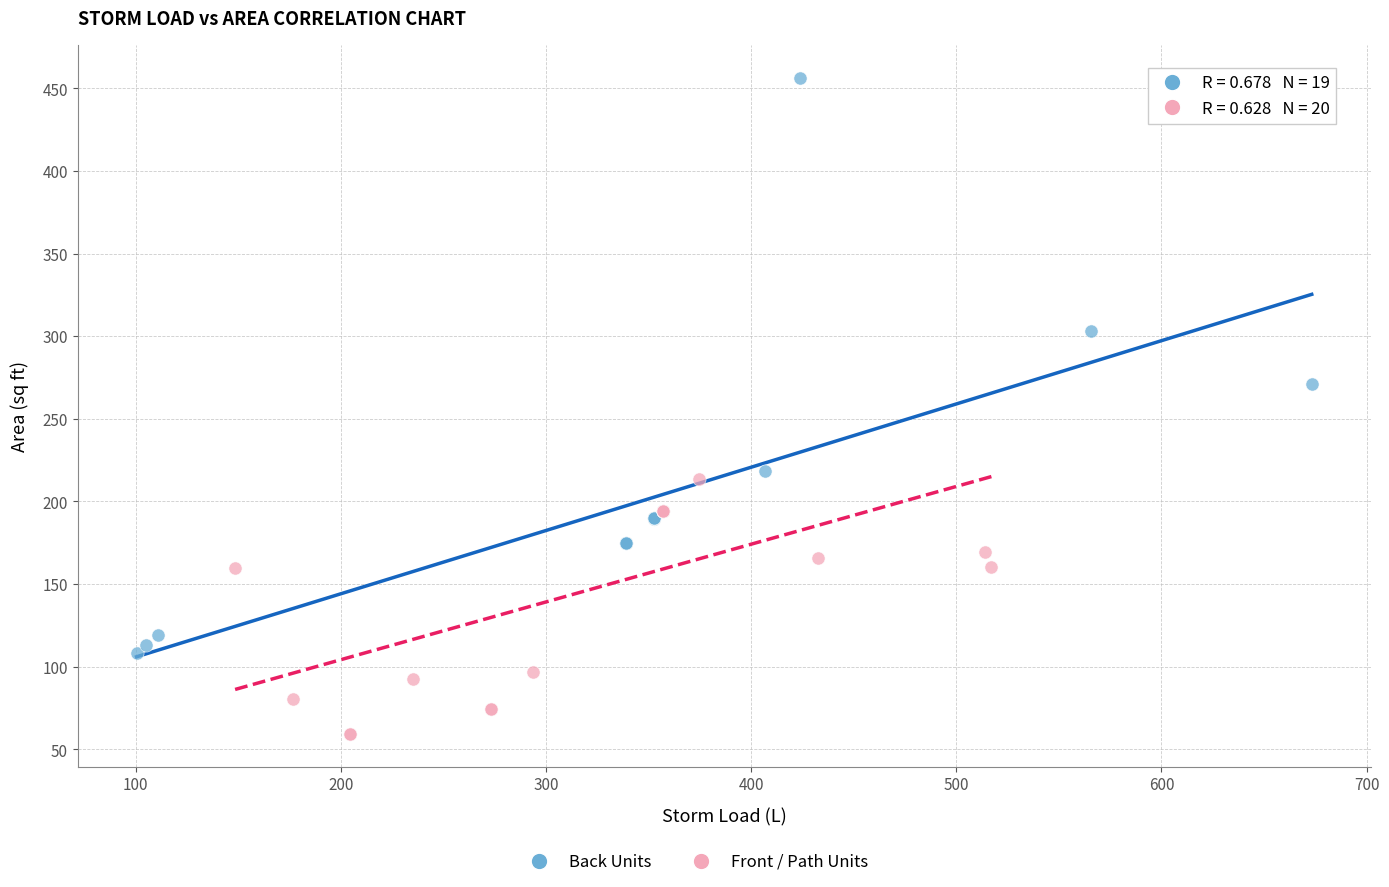

Which series has the largest Y range (max minus min)?

Back Units